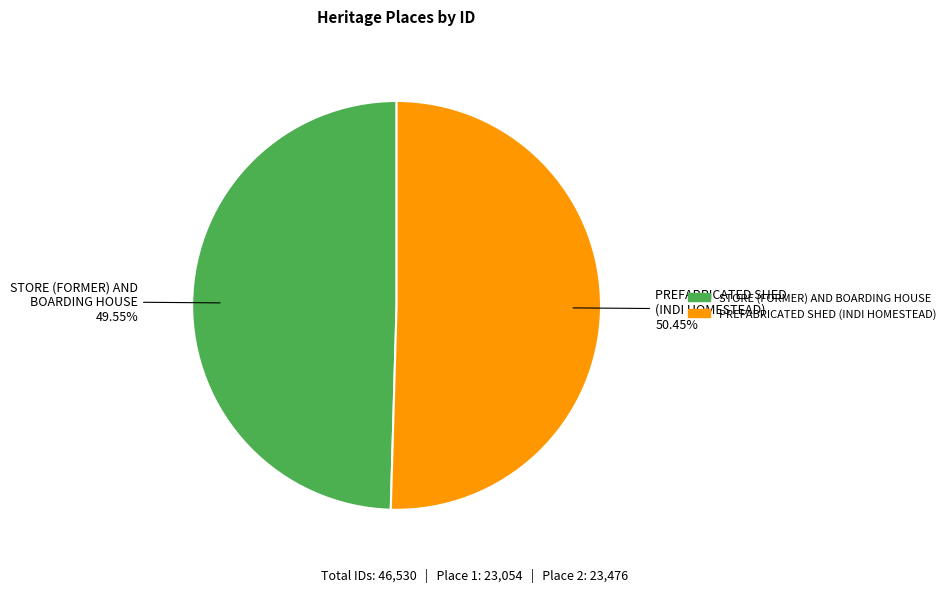

To the nearest percent, what percentage of the pie is STORE (FORMER) AND BOARDING HOUSE?

50%